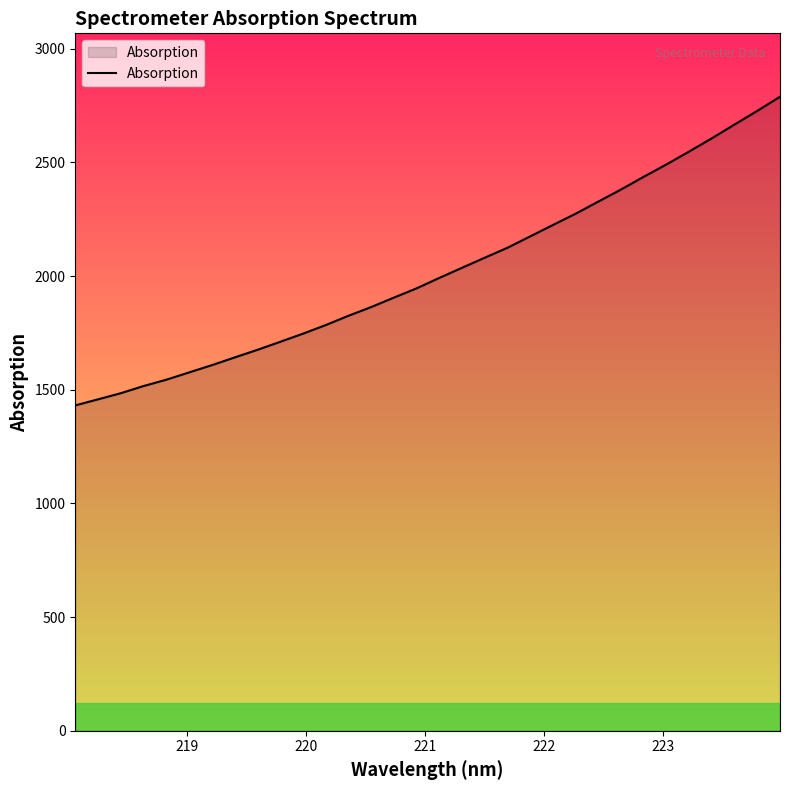

What is the difference between the maximum and minimum values?

1357.6